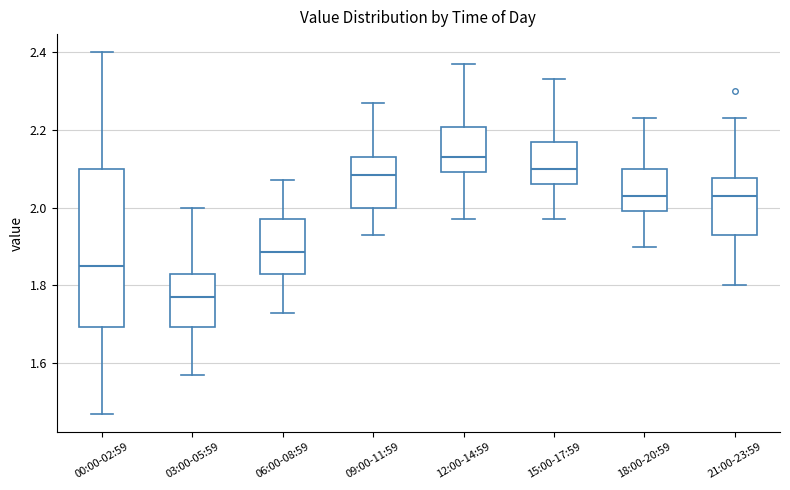

Reading left to right, transcribe this box plot: for each box, give where its median line is, the range the box spans, and where its two whiskers end, as read against the y-axis. The values are not printed on the chart, so give them approximately, as read against the axis.

00:00-02:59: median 1.86, box 1.70 to 2.10, whiskers 1.48 to 2.40
03:00-05:59: median 1.78, box 1.70 to 1.84, whiskers 1.58 to 2.00
06:00-08:59: median 1.88, box 1.84 to 1.98, whiskers 1.74 to 2.08
09:00-11:59: median 2.08, box 2.00 to 2.14, whiskers 1.94 to 2.28
12:00-14:59: median 2.14, box 2.10 to 2.20, whiskers 1.98 to 2.38
15:00-17:59: median 2.10, box 2.06 to 2.18, whiskers 1.98 to 2.34
18:00-20:59: median 2.04, box 2.00 to 2.10, whiskers 1.90 to 2.24
21:00-23:59: median 2.04, box 1.94 to 2.08, whiskers 1.80 to 2.24